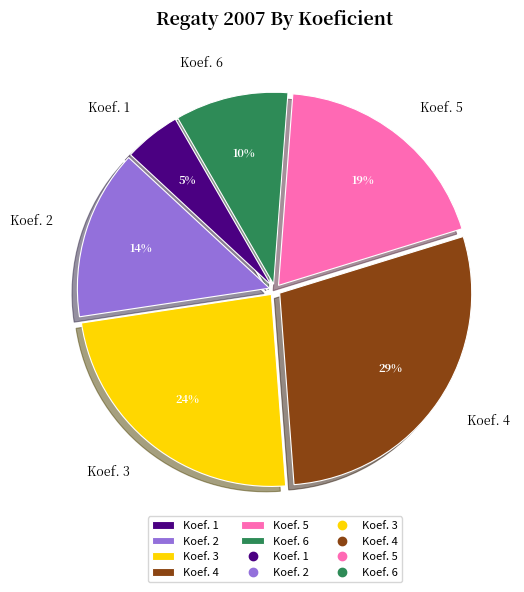

What is the largest slice in the pie chart?

Koef. 4